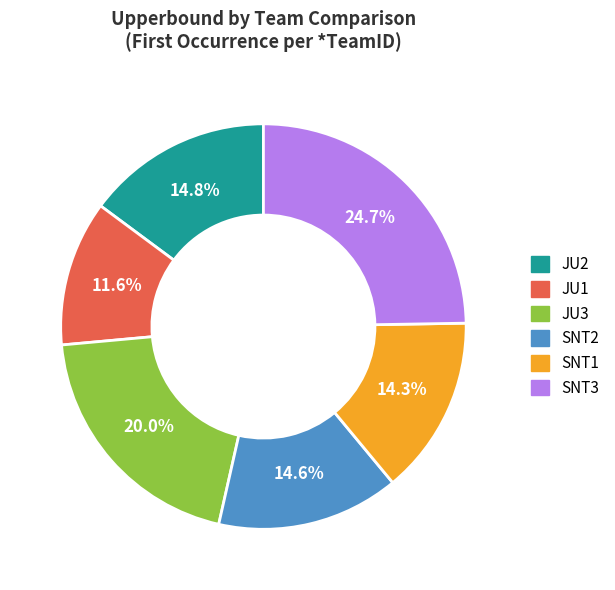

How many segments does this pie chart have?

6